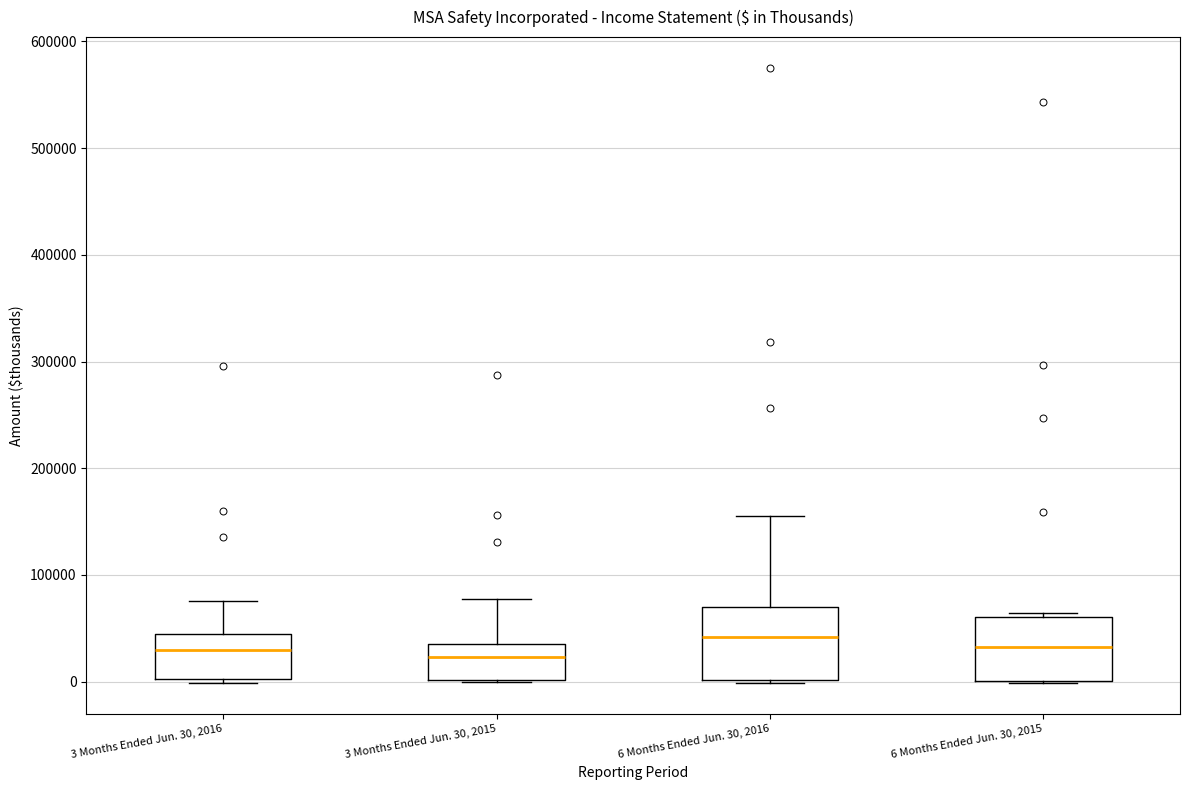

Reading left to right, transcribe this box plot: for each box, give where its median line is, the range the box spans, and where its two whiskers end, as read against the y-axis. The values are not printed on the chart, so give them approximately, as read against the axis.

3 Months Ended Jun. 30, 2016: median 30000, box 0 to 40000, whiskers 0 (just below the box's lower edge) to 80000
3 Months Ended Jun. 30, 2015: median 20000, box 0 to 40000, whiskers 0 to 80000
6 Months Ended Jun. 30, 2016: median 40000, box 0 to 70000, whiskers 0 (just below the box's lower edge) to 150000
6 Months Ended Jun. 30, 2015: median 30000, box 0 to 60000, whiskers 0 to 60000 (just above the box's upper edge)